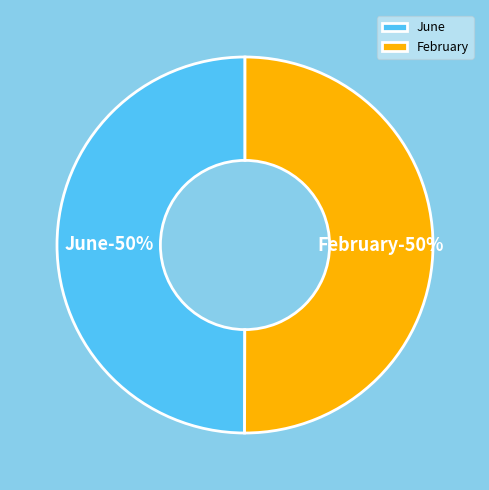

True or false: June accounts for 50% of the total.

True